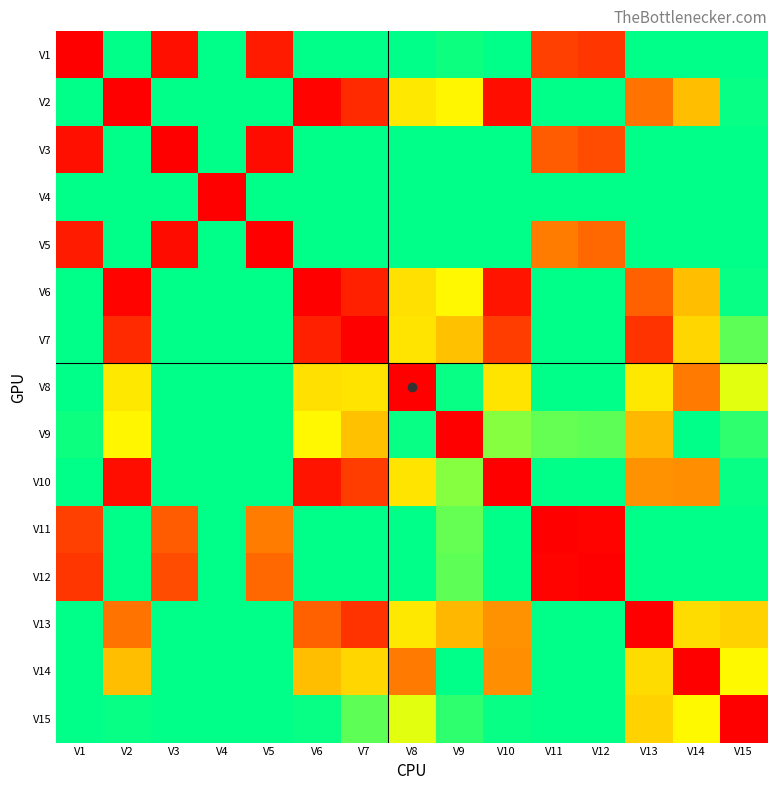

Between V3 and V9, which is larger?

V3